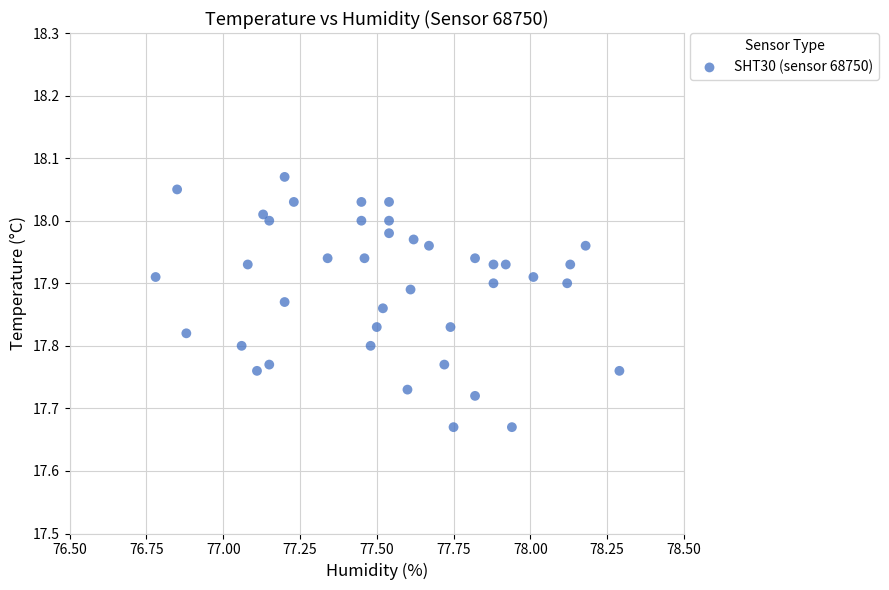

What is the range of X values (max minus min)?

1.5